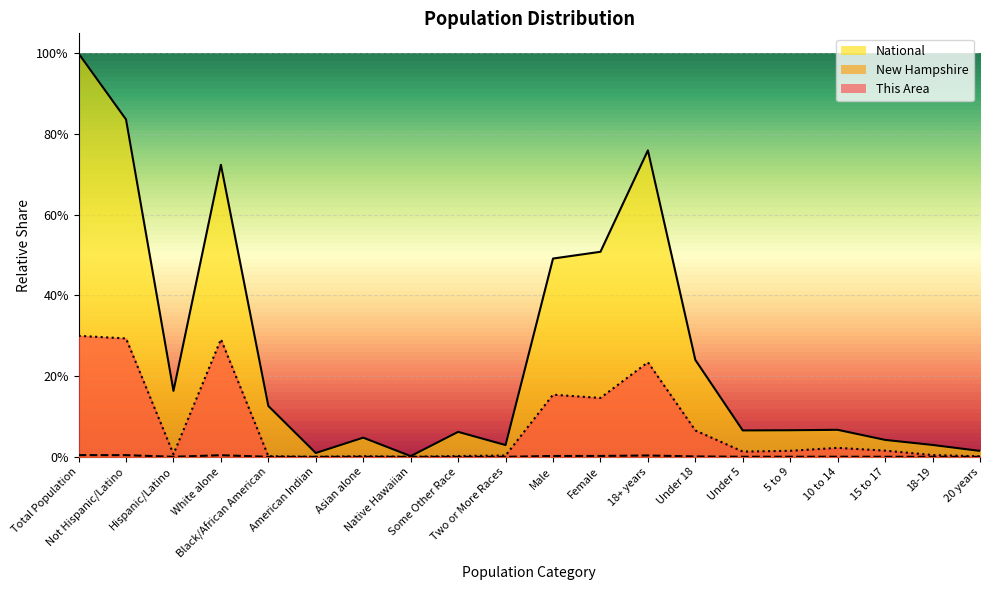

At which category is the sum across all series the highest?

Total Population